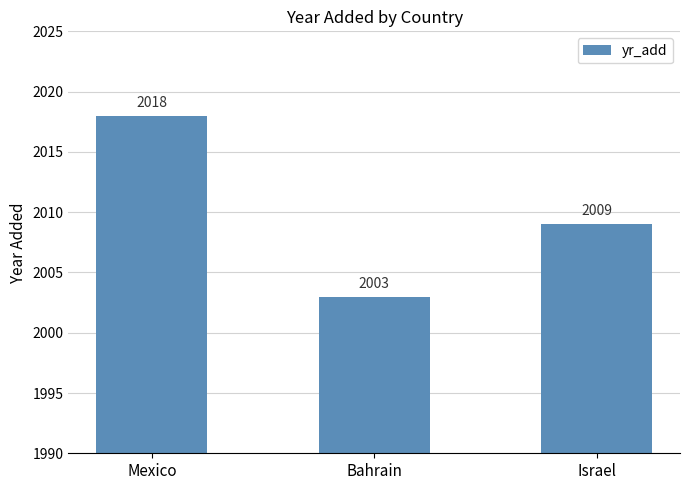

What is the sum of all values?

6030